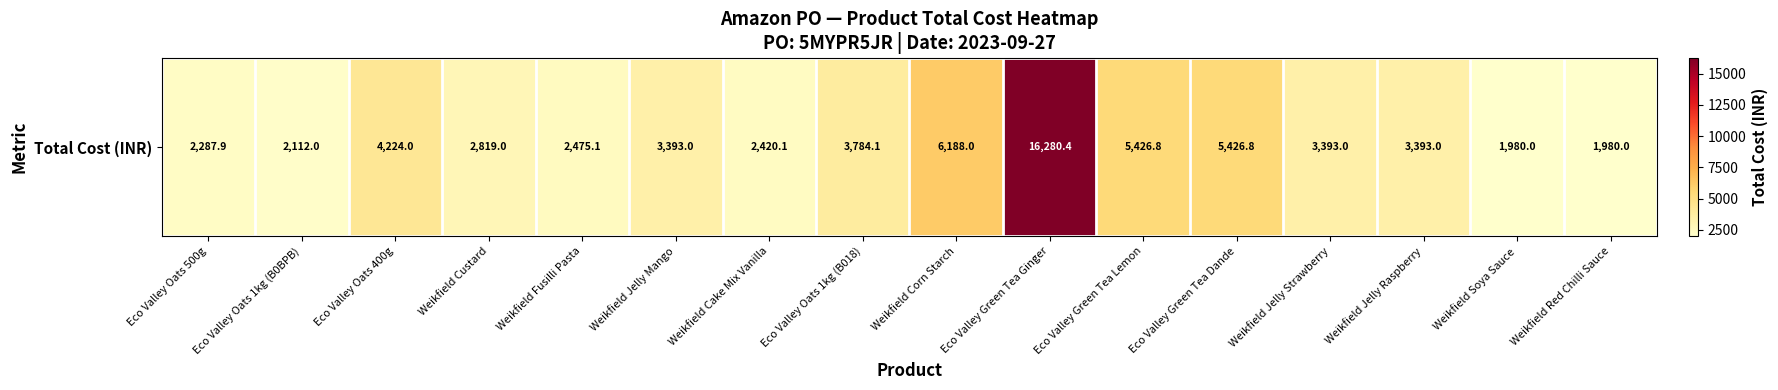

What is the minimum value shown in the chart?

1980.0